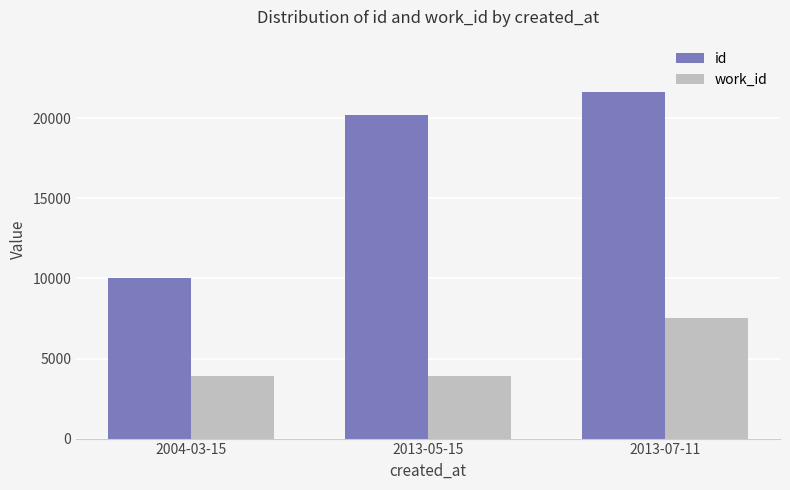

Reading right to left, transcribe all the data shown in this chart.

id: 2013-07-11=21661	2013-05-15=20175	2004-03-15=10057
work_id: 2013-07-11=7540	2013-05-15=3884	2004-03-15=3884